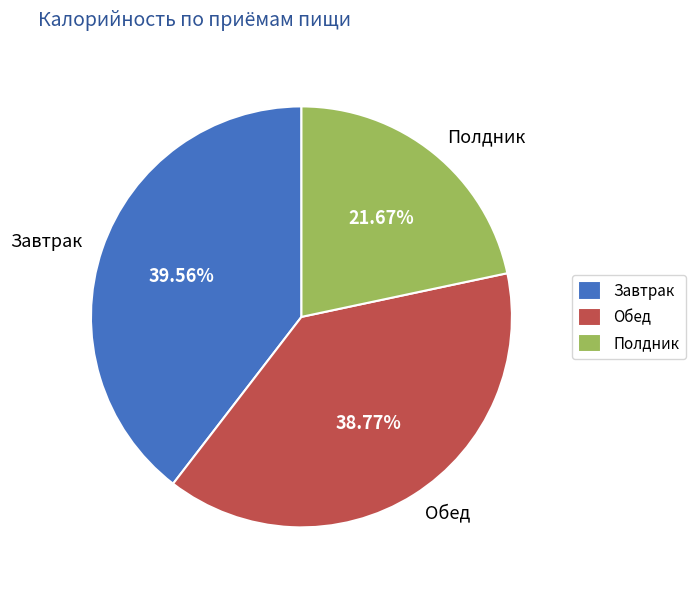

Rank the categories by value from highest to lowest.

Завтрак, Обед, Полдник